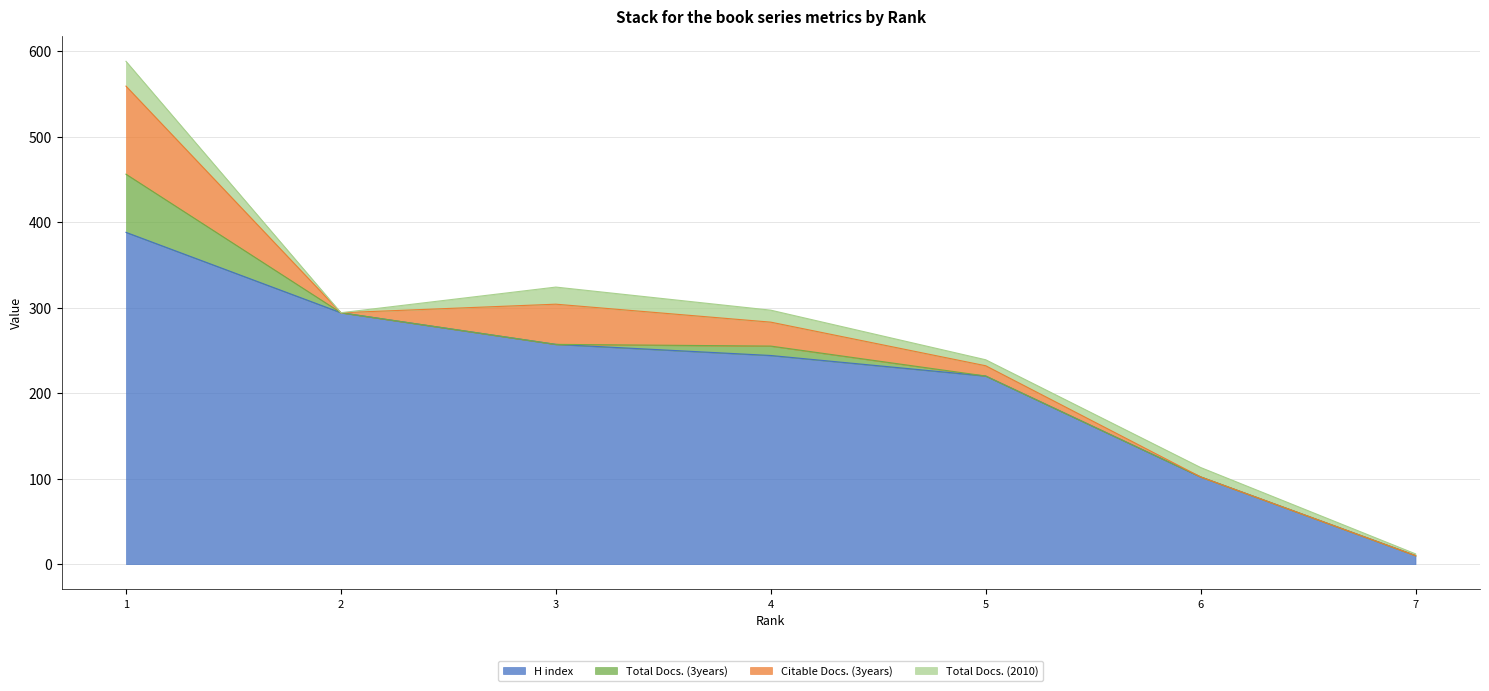

Is the value of Citable Docs. (3years) at 5 greater than the value of Total Docs. (3years) at 5?

Yes